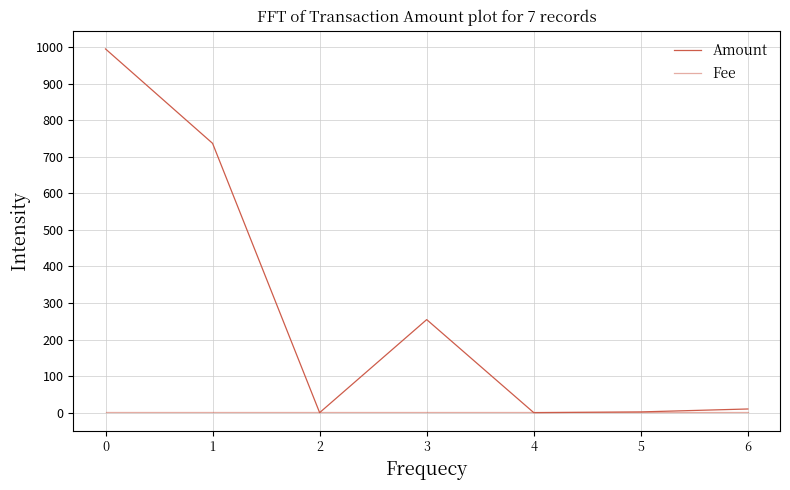

How many lines are shown in the chart?

2